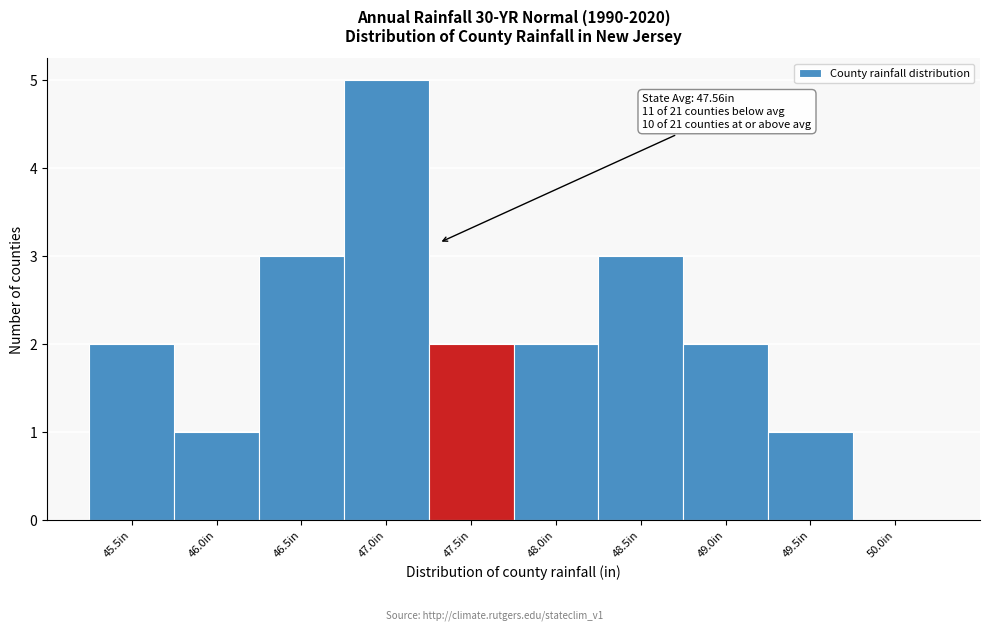

Reading left to right, what are all the values shown in this chart?

45.5in=2	46.0in=1	46.5in=3	47.0in=5	47.5in=2	48.0in=2	48.5in=3	49.0in=2	49.5in=1	50.0in=0